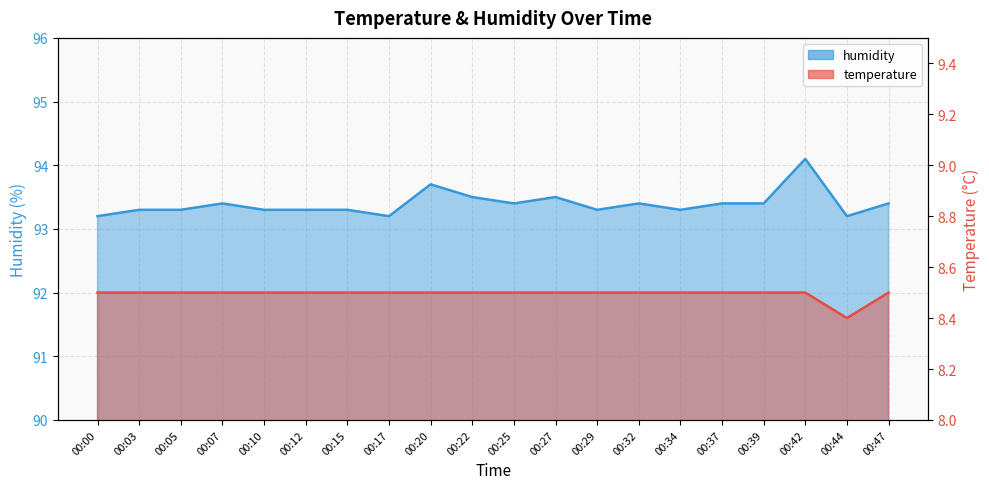

Reading right to left, transcribe all the data shown in this chart.

temperature: 00:47=8.5	00:44=8.4	00:42=8.5	00:39=8.5	00:37=8.5	00:34=8.5	00:32=8.5	00:29=8.5	00:27=8.5	00:25=8.5	00:22=8.5	00:20=8.5	00:17=8.5	00:15=8.5	00:12=8.5	00:10=8.5	00:07=8.5	00:05=8.5	00:03=8.5	00:00=8.5
humidity: 00:47=93.4	00:44=93.2	00:42=94.1	00:39=93.4	00:37=93.4	00:34=93.3	00:32=93.4	00:29=93.3	00:27=93.5	00:25=93.4	00:22=93.5	00:20=93.7	00:17=93.2	00:15=93.3	00:12=93.3	00:10=93.3	00:07=93.4	00:05=93.3	00:03=93.3	00:00=93.2